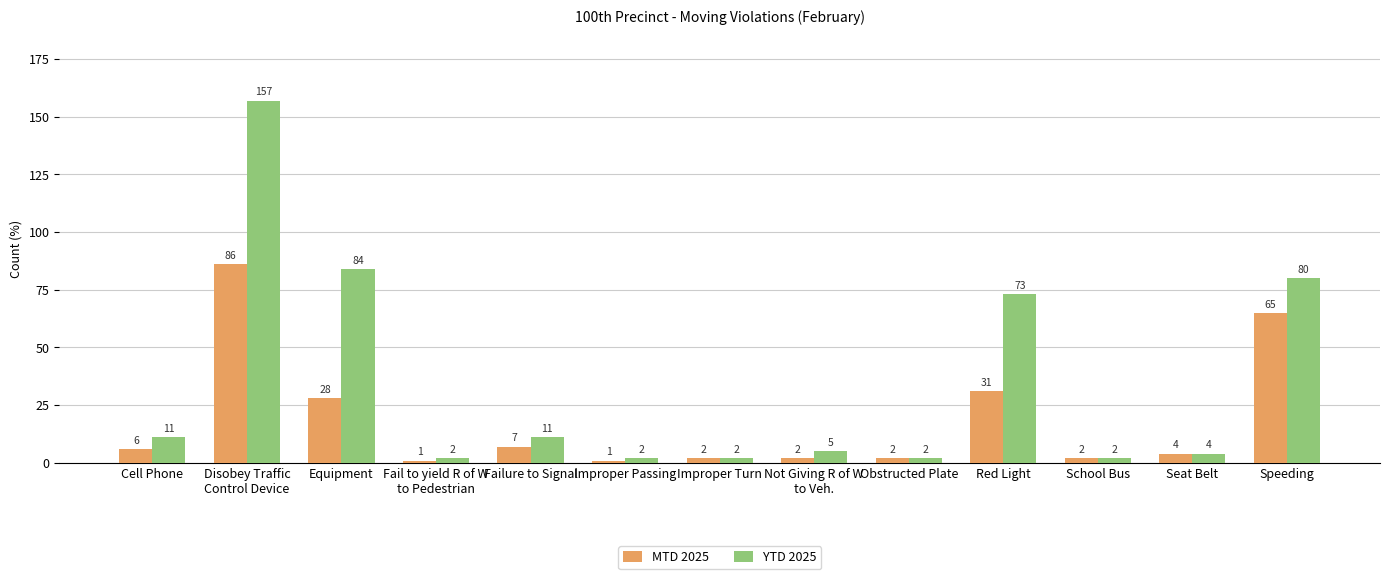

What is the highest value of the YTD 2025 series?

157